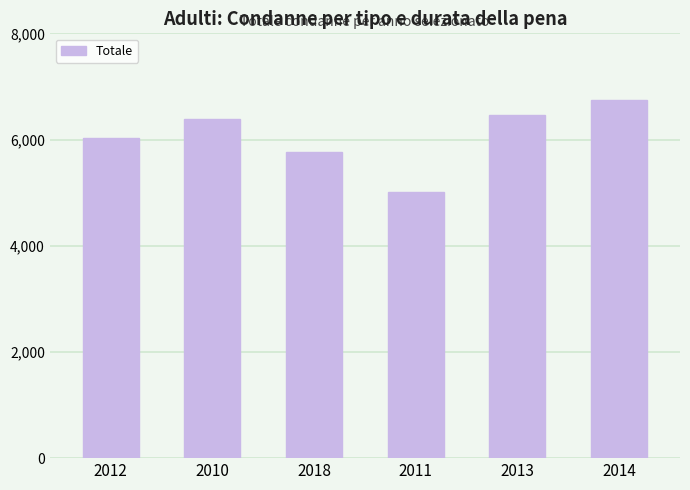

What is the label of the 6th bar from the right?

2012